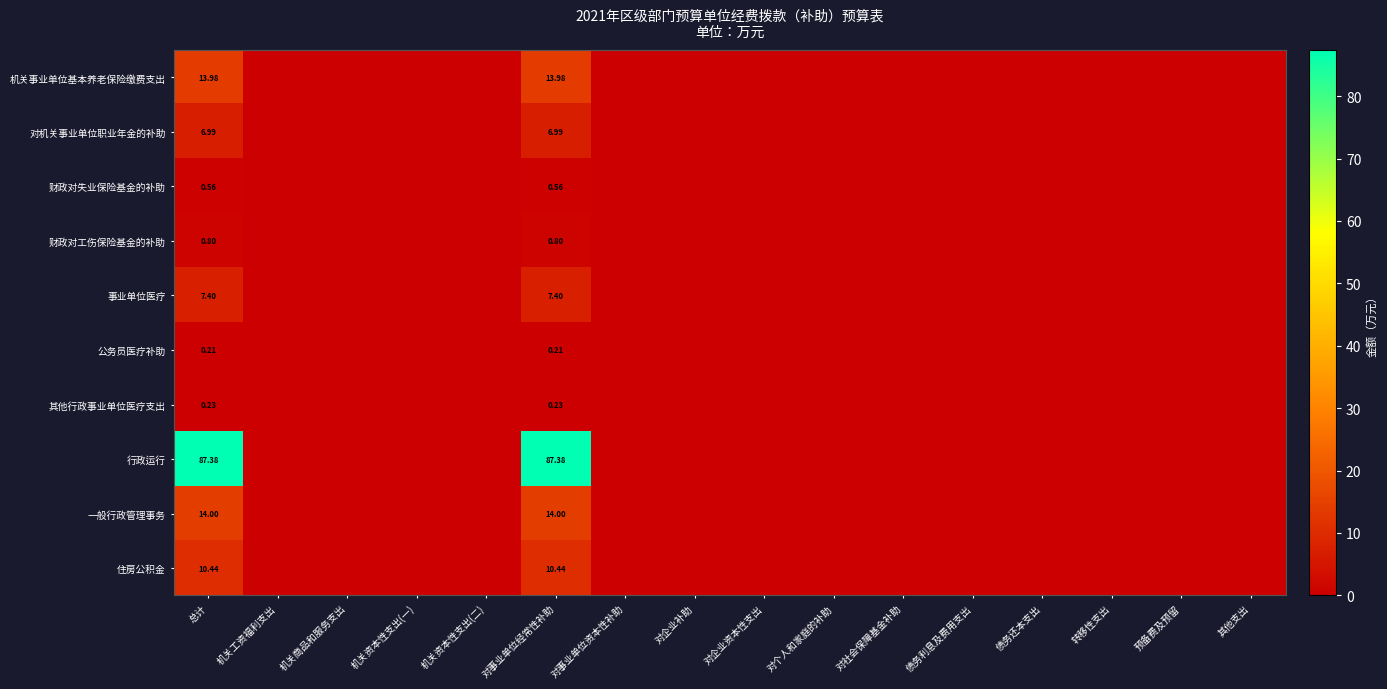

List the series in order of their peak value, lowest first.

公务员医疗补助, 其他行政事业单位医疗支出, 财政对失业保险基金的补助, 财政对工伤保险基金的补助, 对机关事业单位职业年金的补助, 事业单位医疗, 住房公积金, 机关事业单位基本养老保险缴费支出, 一般行政管理事务, 行政运行